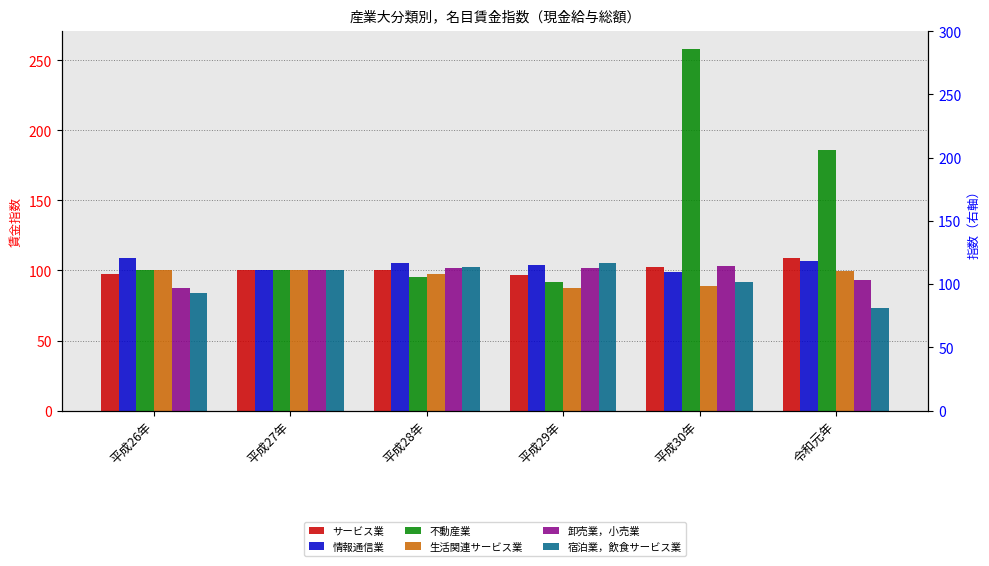

At how many categories does at least one series exceed 107?

3